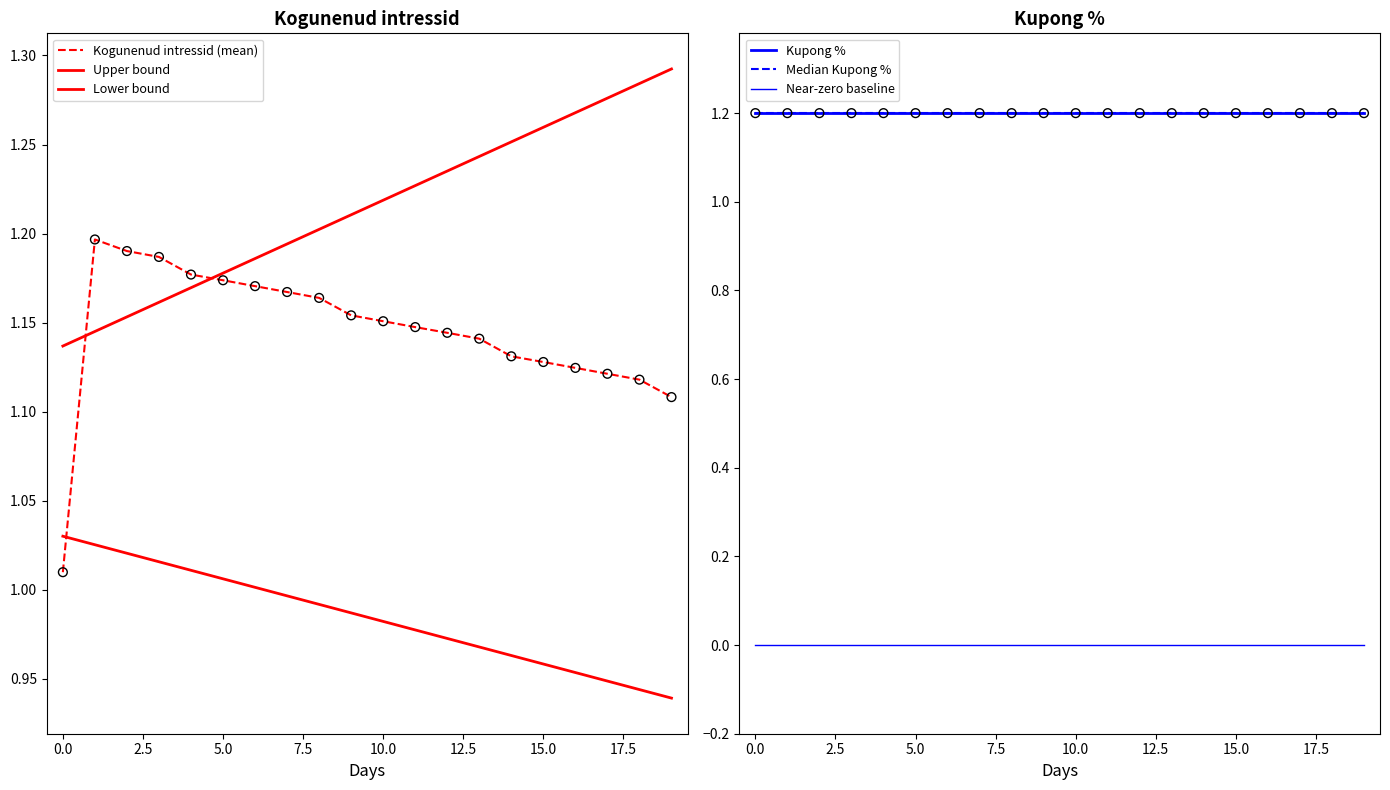

Which series contains the lowest Y value?

Near-zero baseline